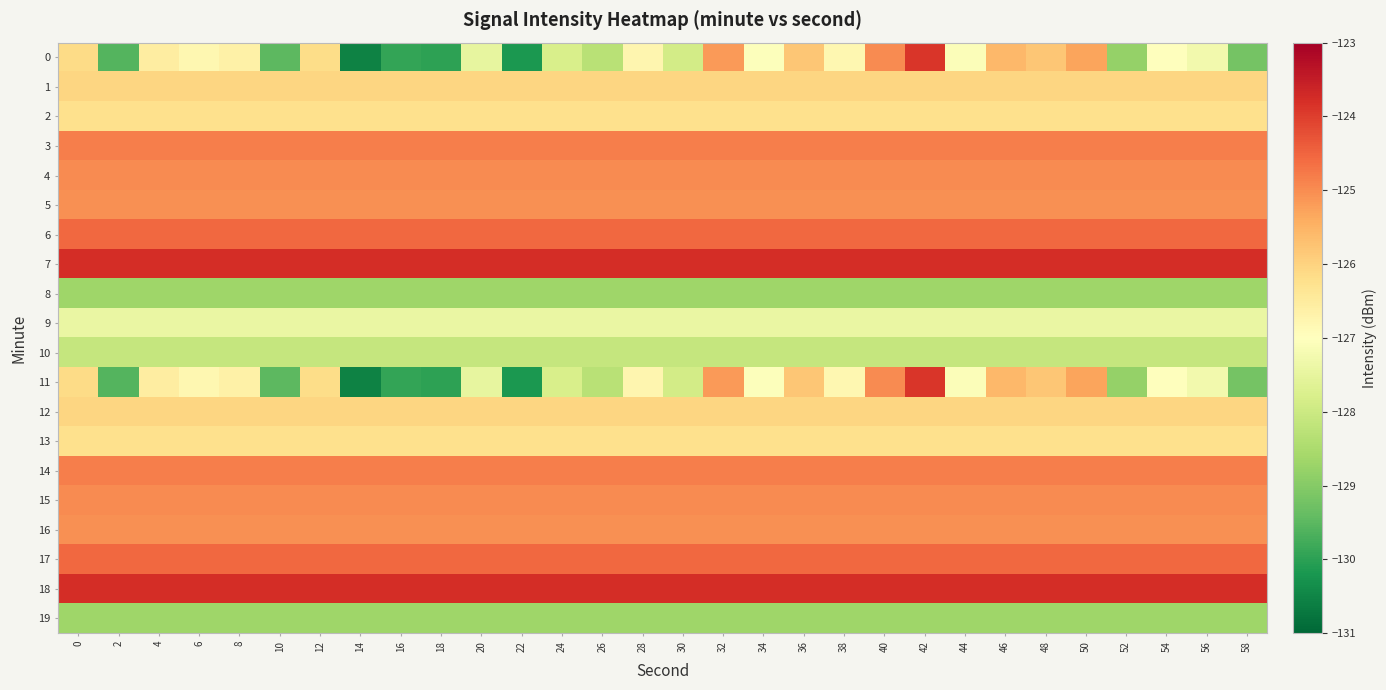

How many series are shown in this chart?

20